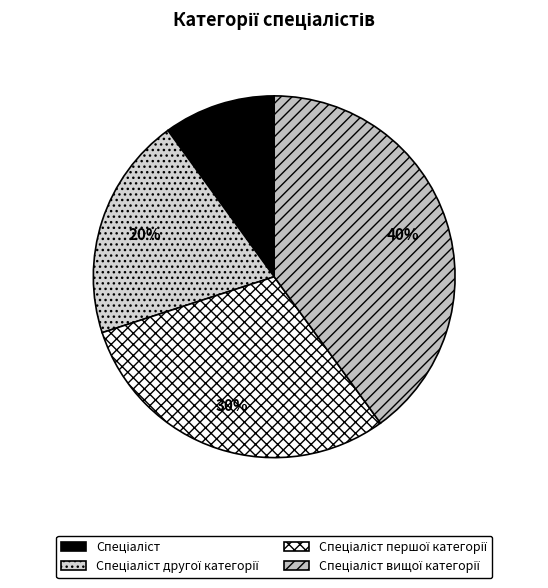

Count the number of slices in the pie.

4